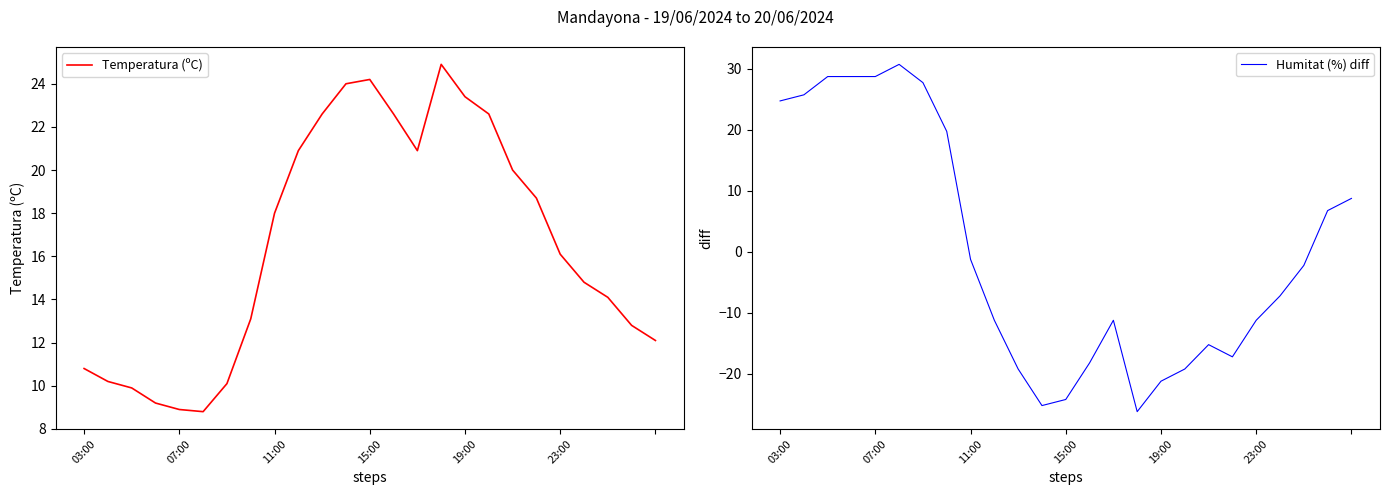

The value of Humitat (%) diff at 21 is -7.2. True or false?

True